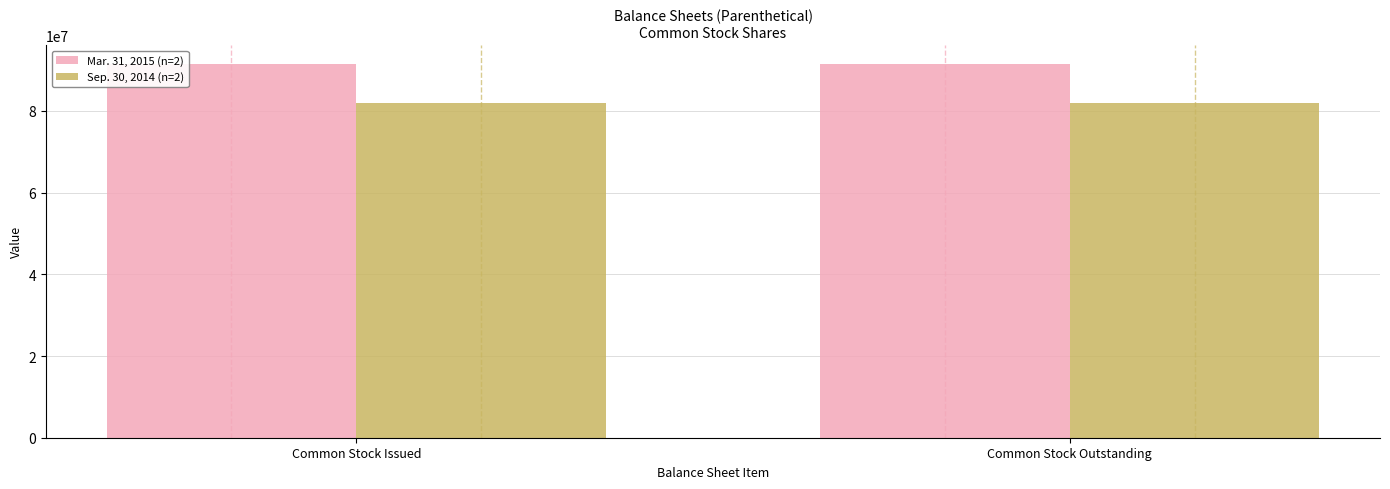

Reading right to left, list all the values displayed in this chart.

Mar. 31, 2015 (n=2): 91549131	91549131
Sep. 30, 2014 (n=2): 81902471	81902471